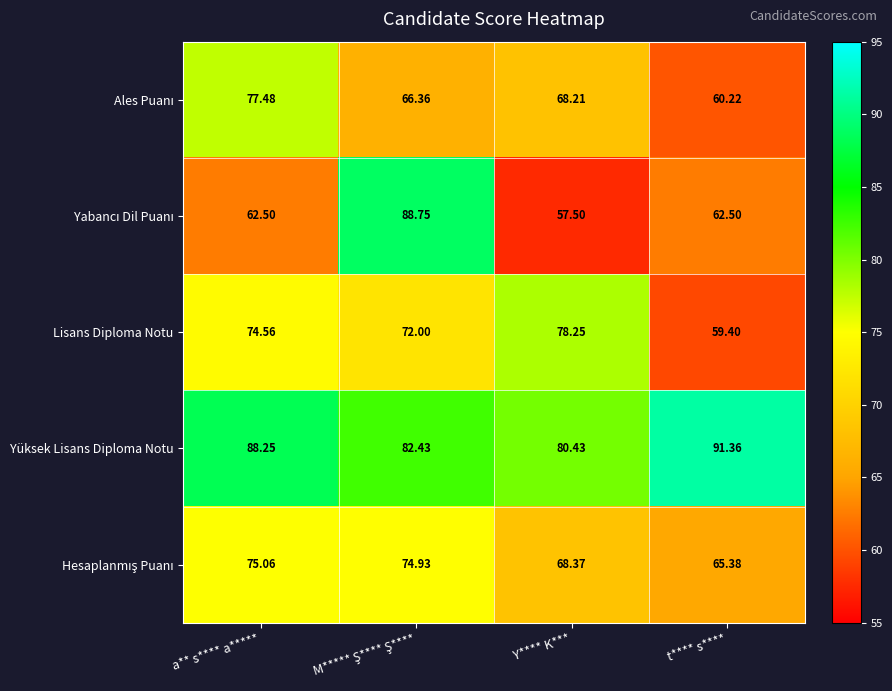

How many distinct data groups are displayed?

5